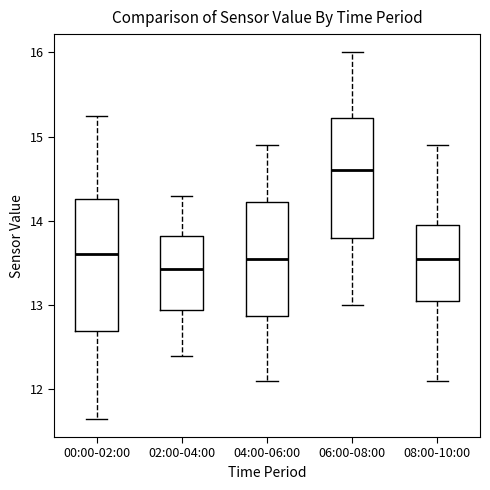

Which box's median line is the highest?

06:00-08:00